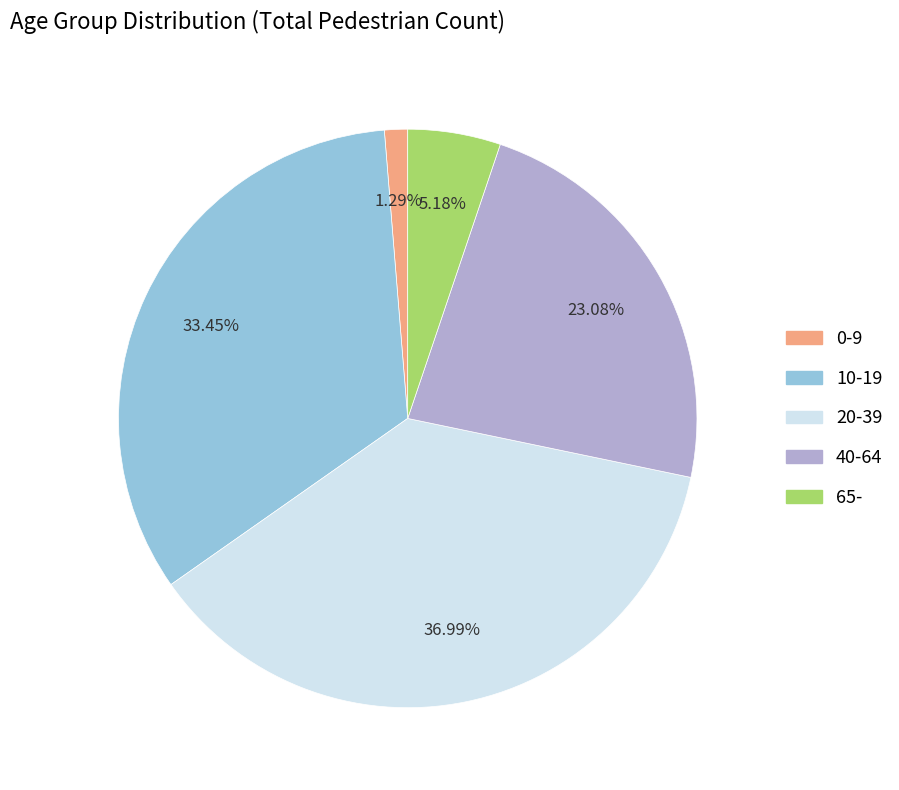

Rank the categories by value from highest to lowest.

20-39, 10-19, 40-64, 65-, 0-9